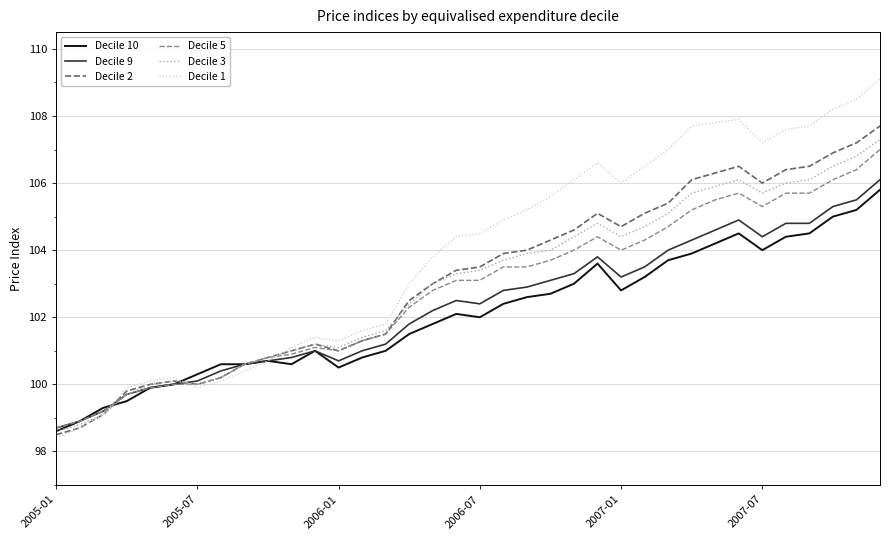

Which series has the largest total across all categories?

Decile 1